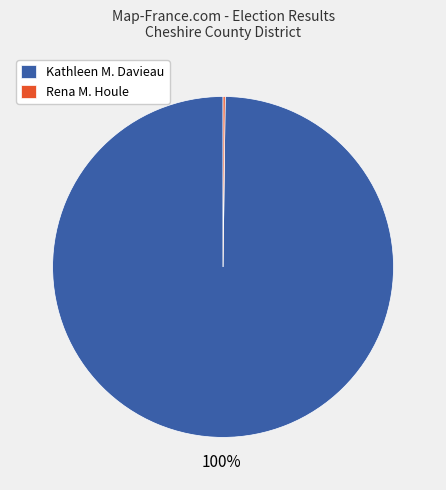

Which slice is the largest?

Kathleen M. Davieau